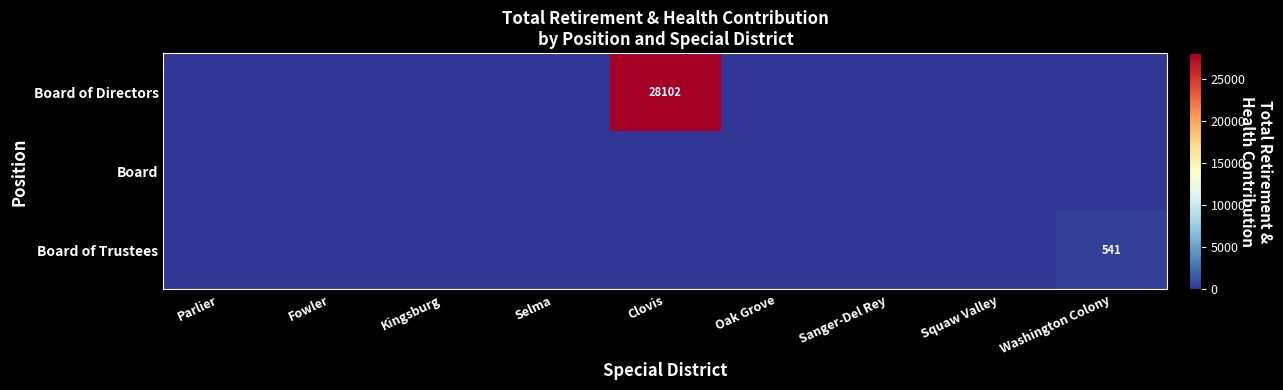

Is the value of Board of Directors at Selma greater than the value of Board of Trustees at Oak Grove?

No